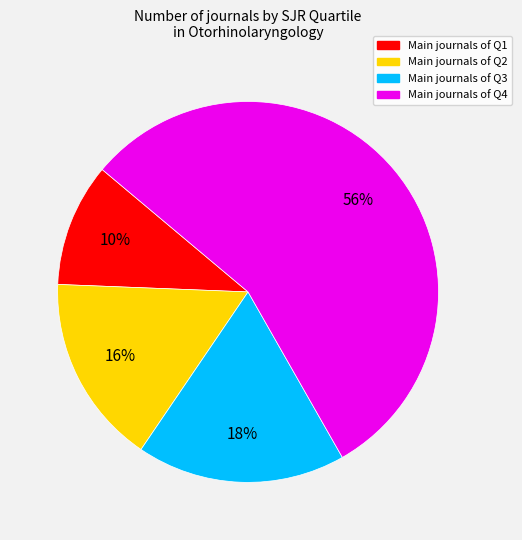

Is there any slice that represents more than half of the pie?

Yes